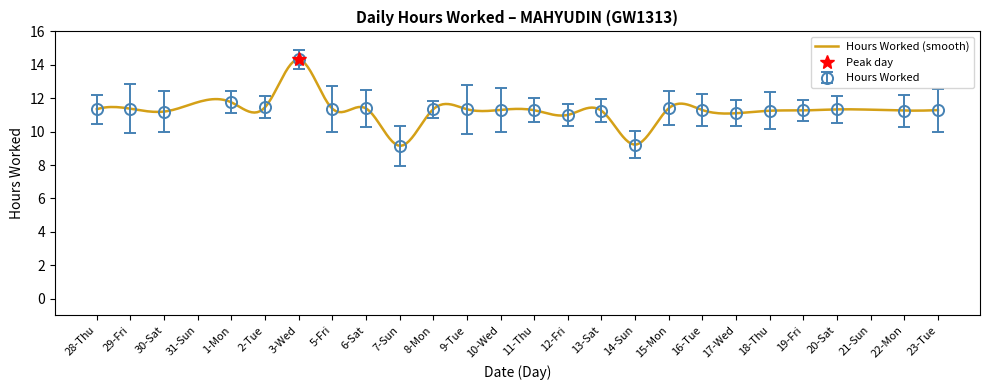

Which label corresponds to the largest value in the chart?

3-Wed